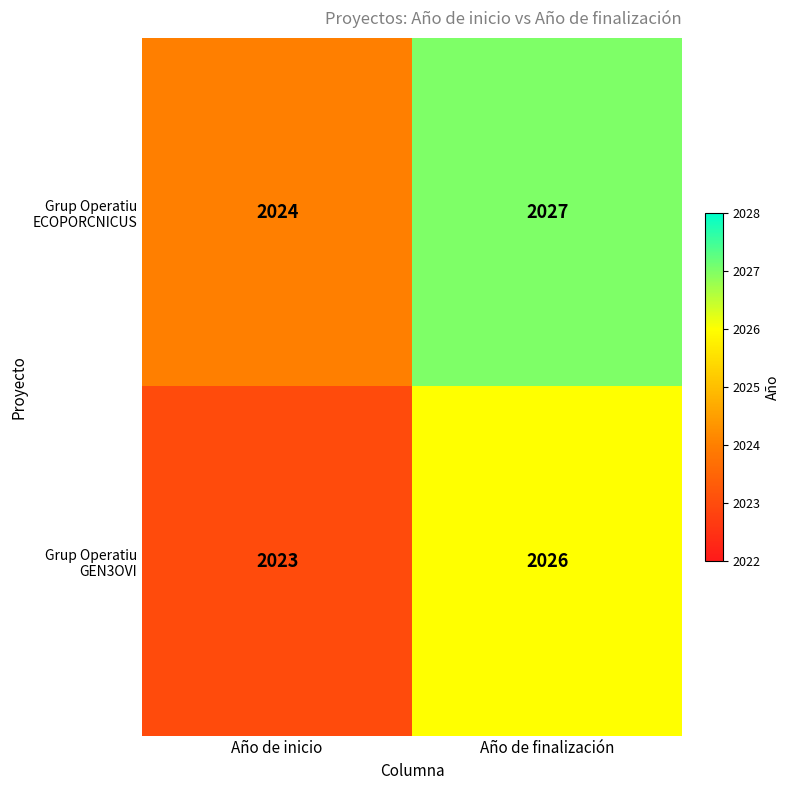

At which category does the chart reach its minimum across all series?

Año de inicio